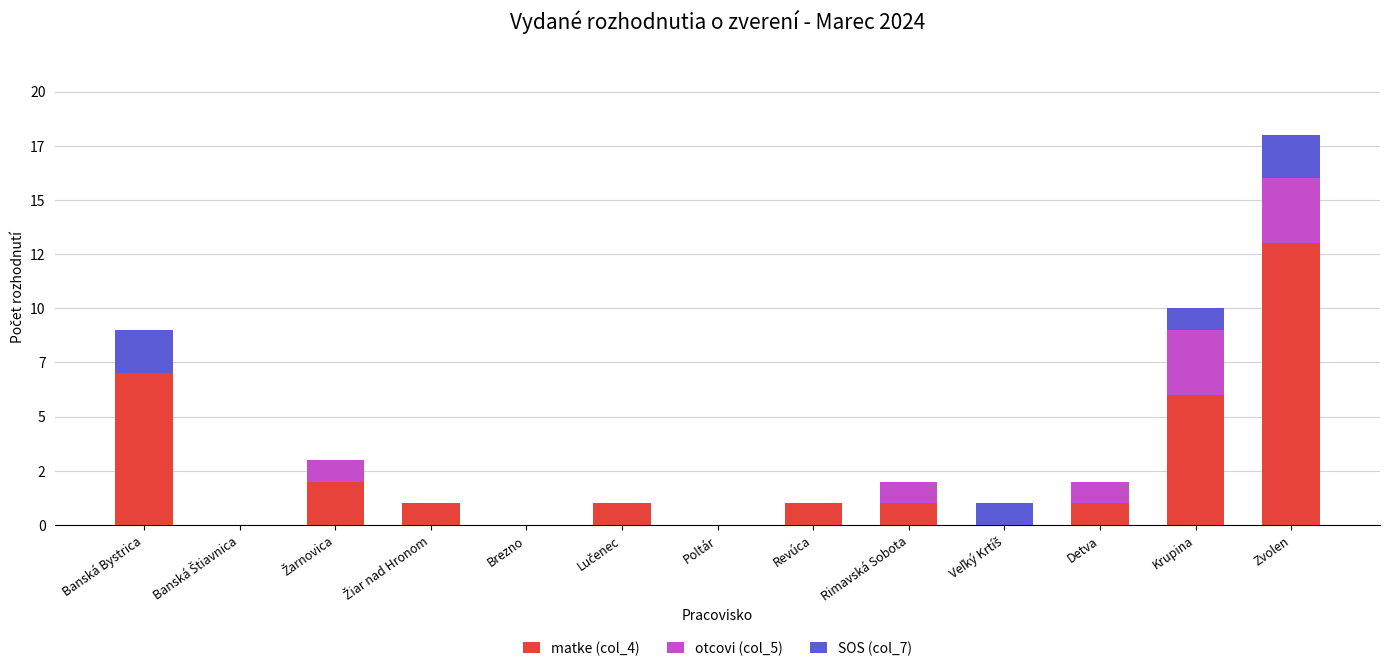

What is the maximum value for matke (col_4)?

13